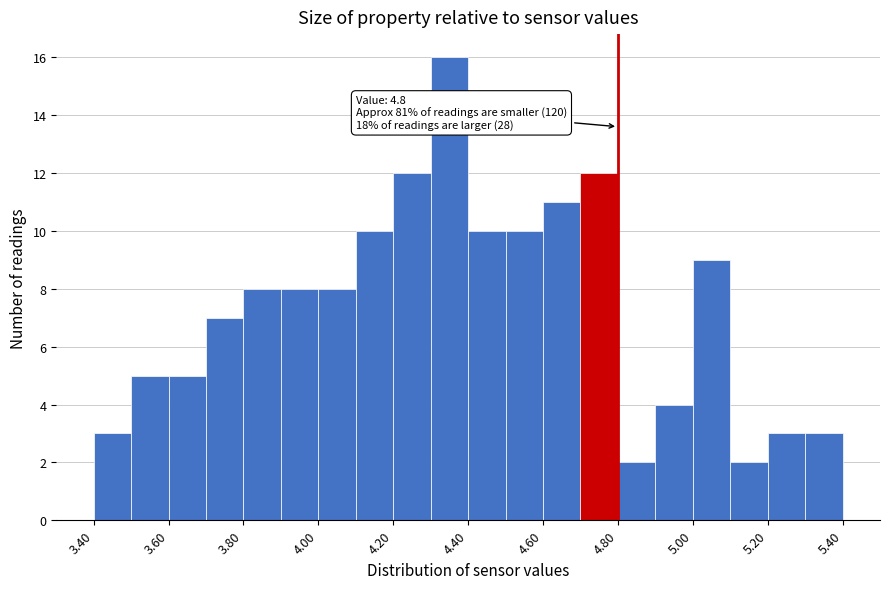

Which range on the x-axis has the tallest bar?

4.3 to 4.4